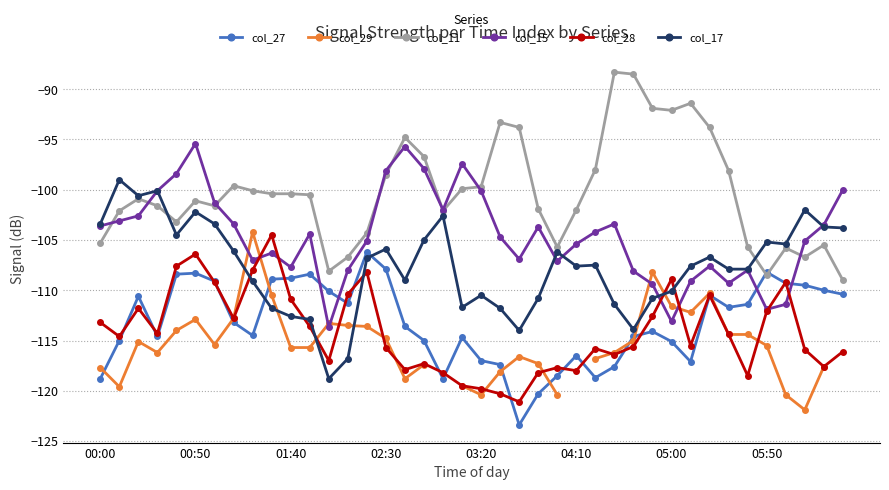

In col_15, how many points are lower than both neighbors (excluding endpoints)?

9